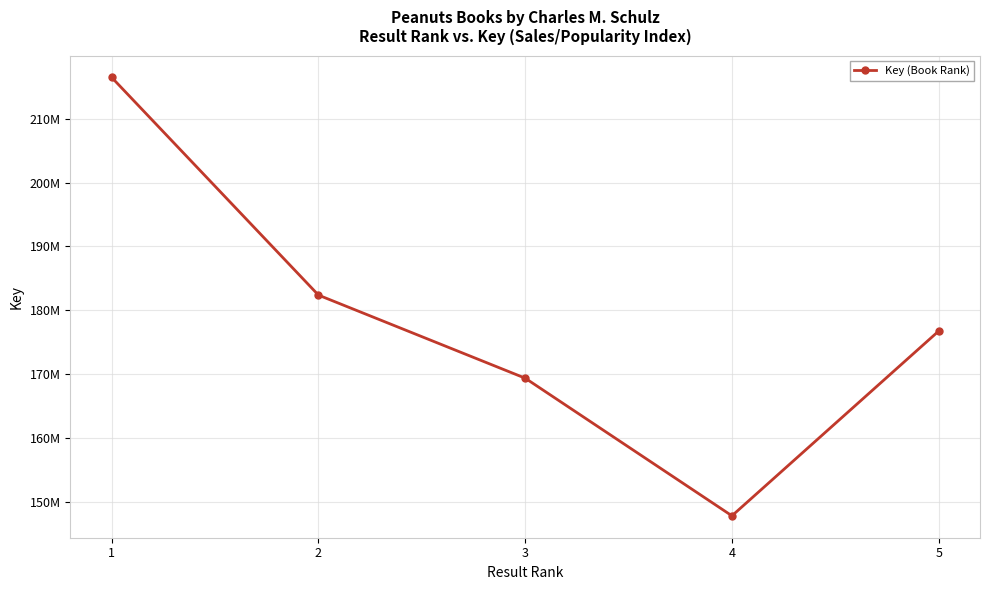

Is this an area chart (filled region under the line)?

No